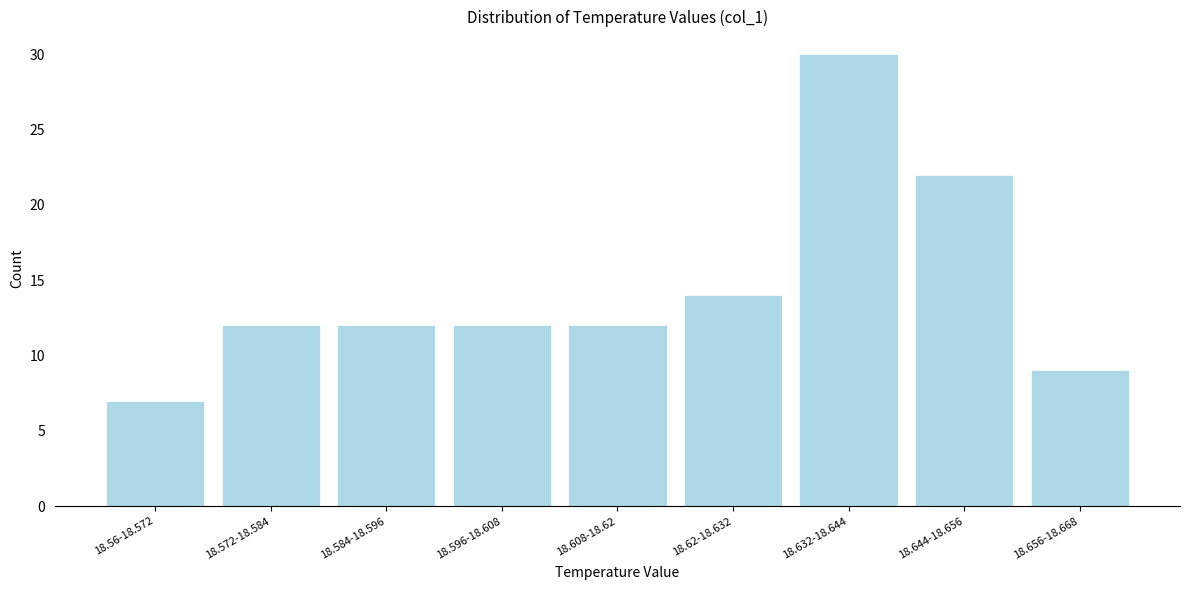

Reading left to right, extract all data points from this chart.

18.56-18.572=7	18.572-18.584=12	18.584-18.596=12	18.596-18.608=12	18.608-18.62=12	18.62-18.632=14	18.632-18.644=30	18.644-18.656=22	18.656-18.668=9